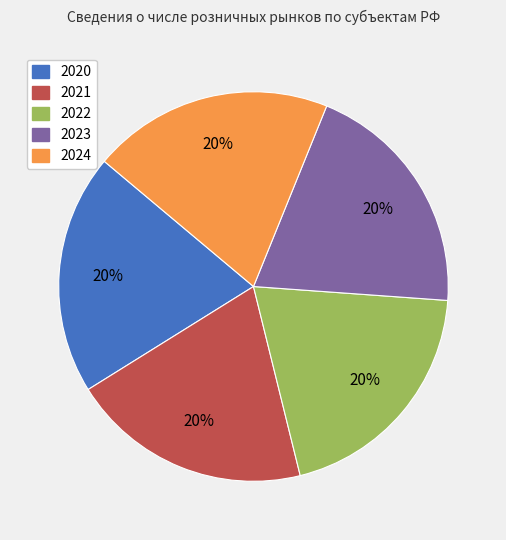

Approximately how many times larger is the value at 2024 compared to 2020?

1.0